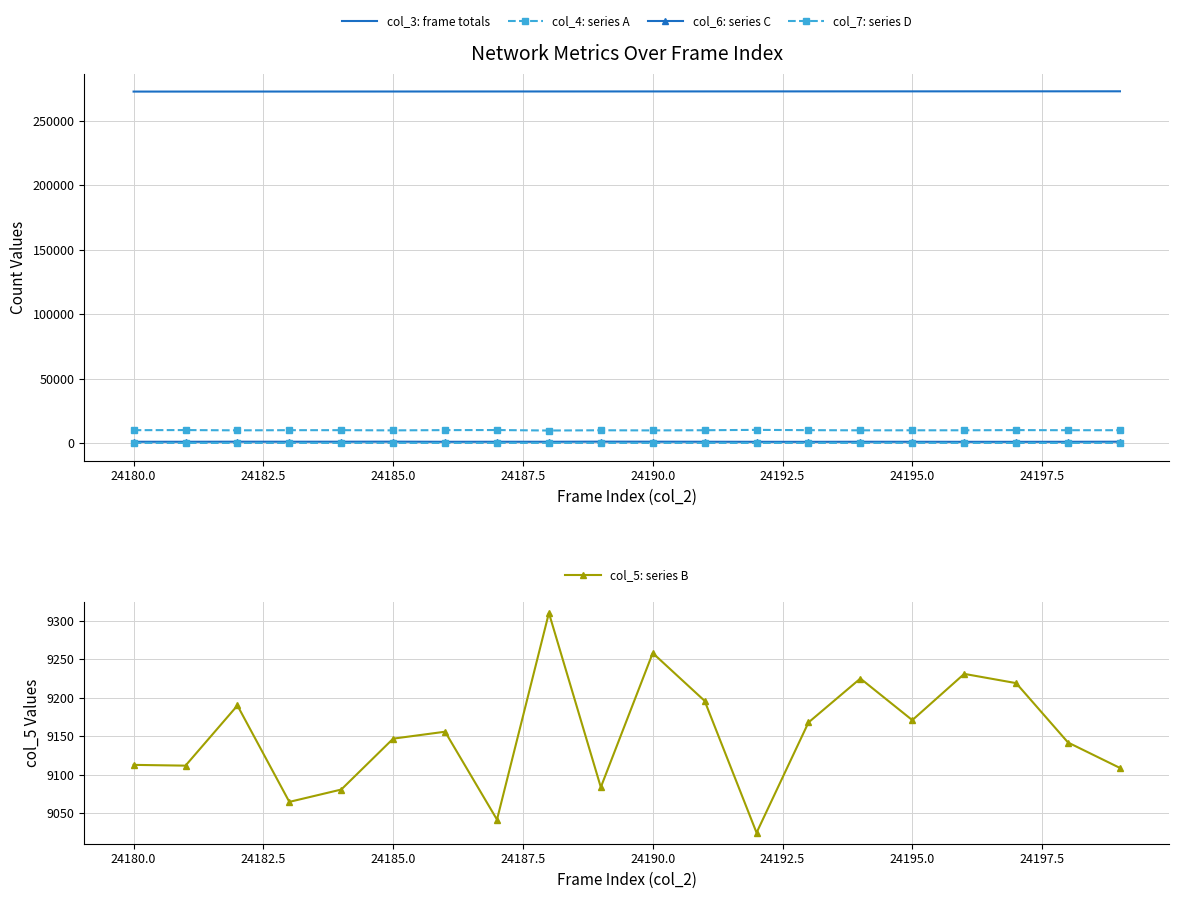

True or false: col_5: series B has more than 2 interior local peaks.

True